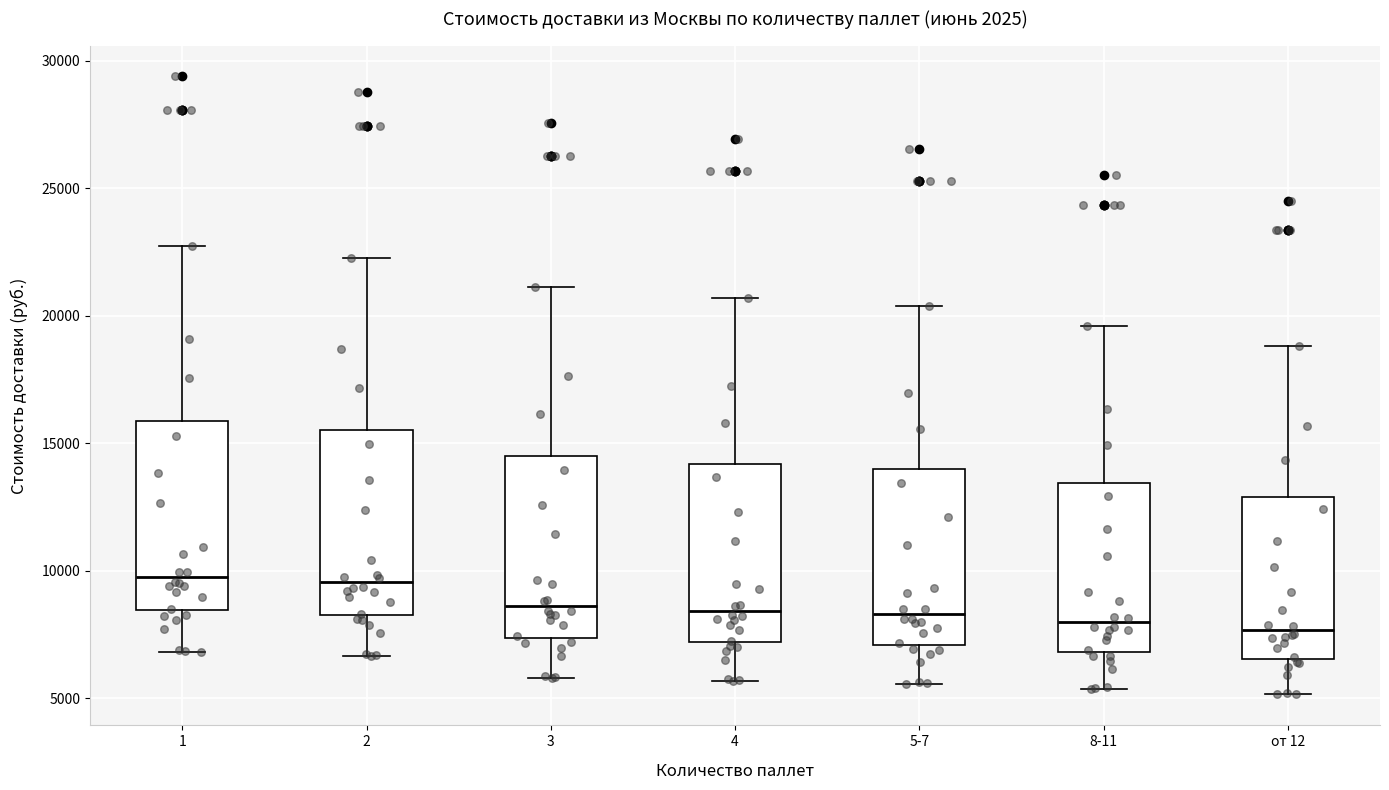

Reading left to right, transcribe this box plot: for each box, give where its median line is, the range the box spans, and where its two whiskers end, as read against the y-axis. The values are not printed on the chart, so give them approximately, as read against the axis.

1: median 9500, box 8500 to 16000, whiskers 7000 to 22500
2: median 9500, box 8500 to 15500, whiskers 6500 to 22000
3: median 8500, box 7500 to 14500, whiskers 6000 to 21000
4: median 8500, box 7000 to 14000, whiskers 5500 to 20500
5-7: median 8500, box 7000 to 14000, whiskers 5500 to 20500
8-11: median 8000, box 7000 to 13500, whiskers 5500 to 19500
от 12: median 7500, box 6500 to 13000, whiskers 5000 to 19000